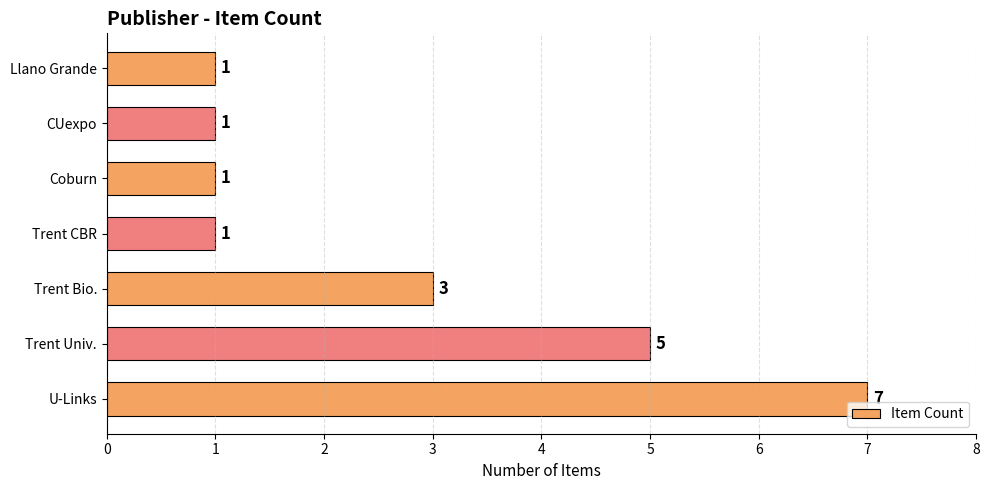

How many data points does each series have?

7